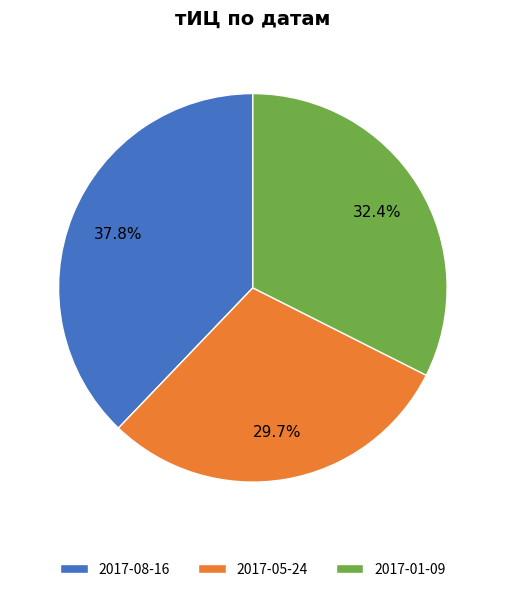

To the nearest percent, what is the average slice percentage?

33%